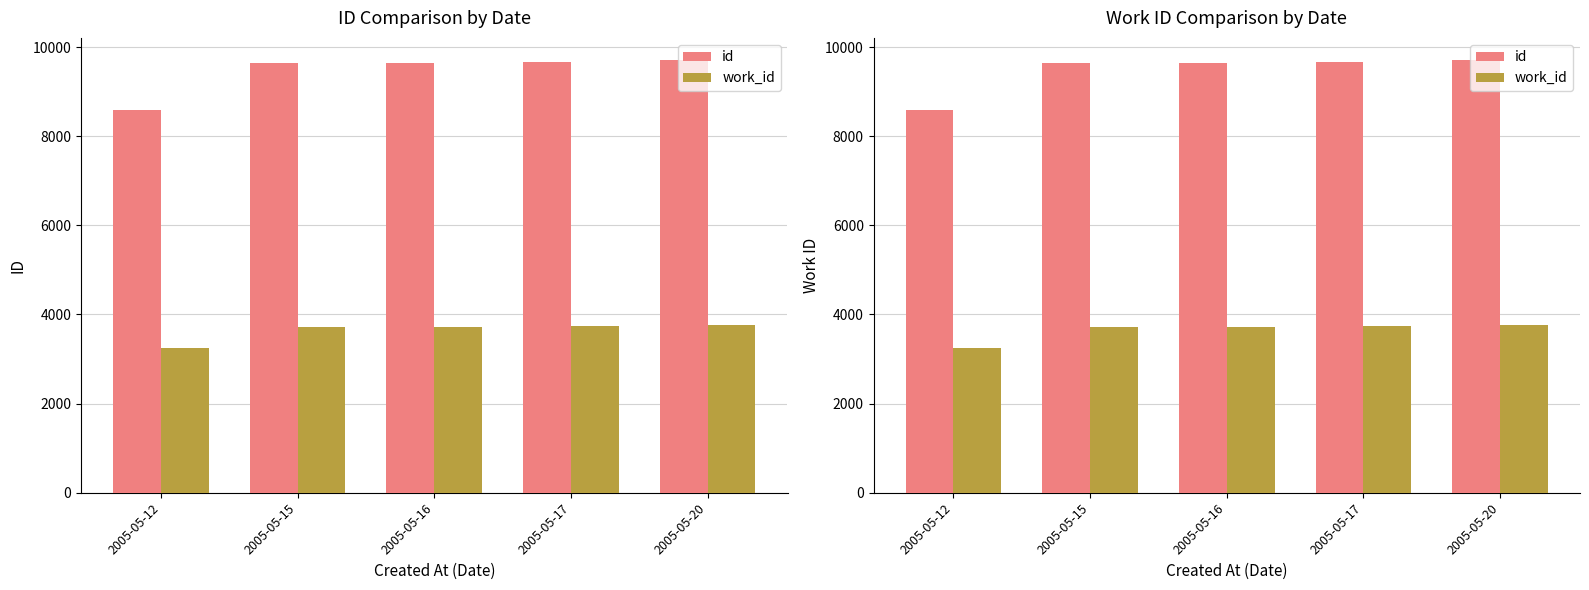

What value does the id series have at 2005-05-17?

9656